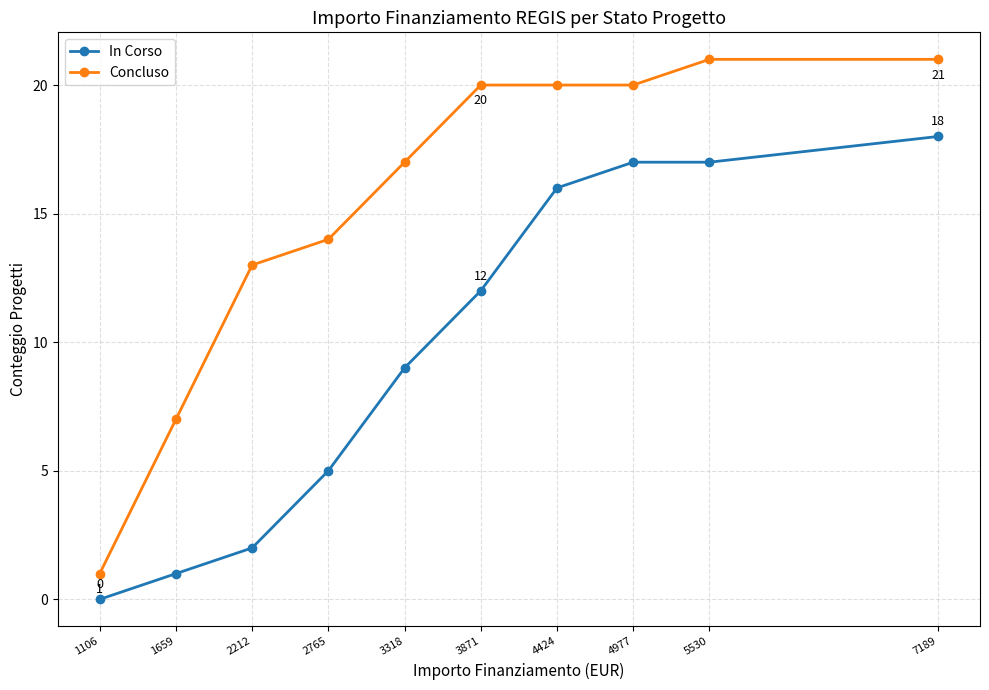

Which series has the largest total across all categories?

Concluso